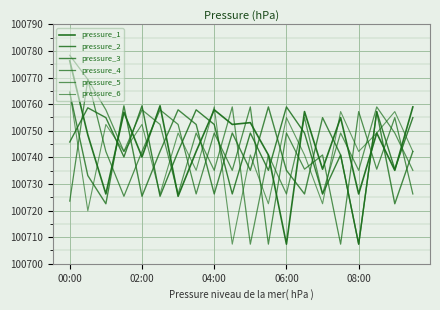

True or false: pressure_1 and pressure_6 intersect in this chart.

True